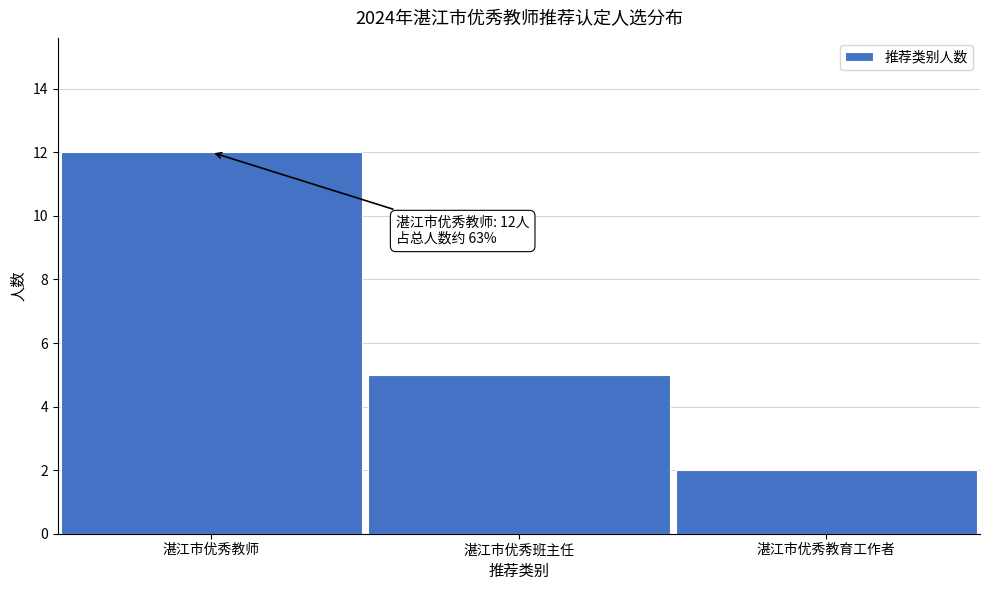

Reading left to right, transcribe all the data shown in this chart.

湛江市优秀教师=12	湛江市优秀班主任=5	湛江市优秀教育工作者=2